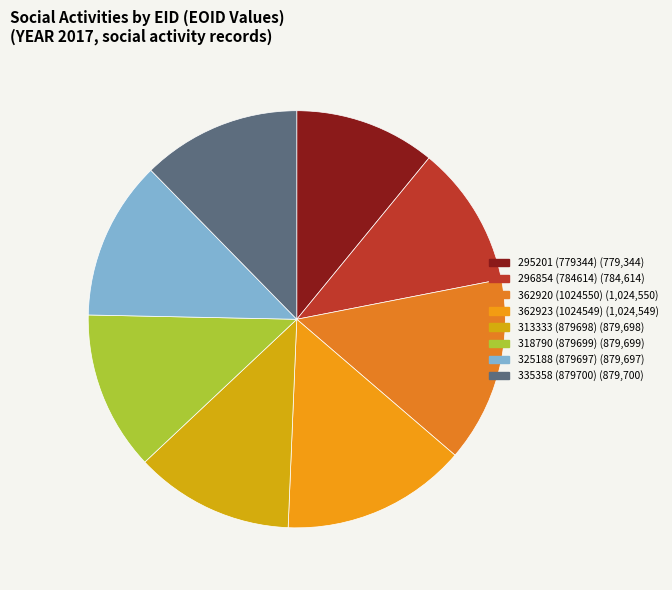

To the nearest percent, what is the combined percentage of 335358 and 318790?

25%